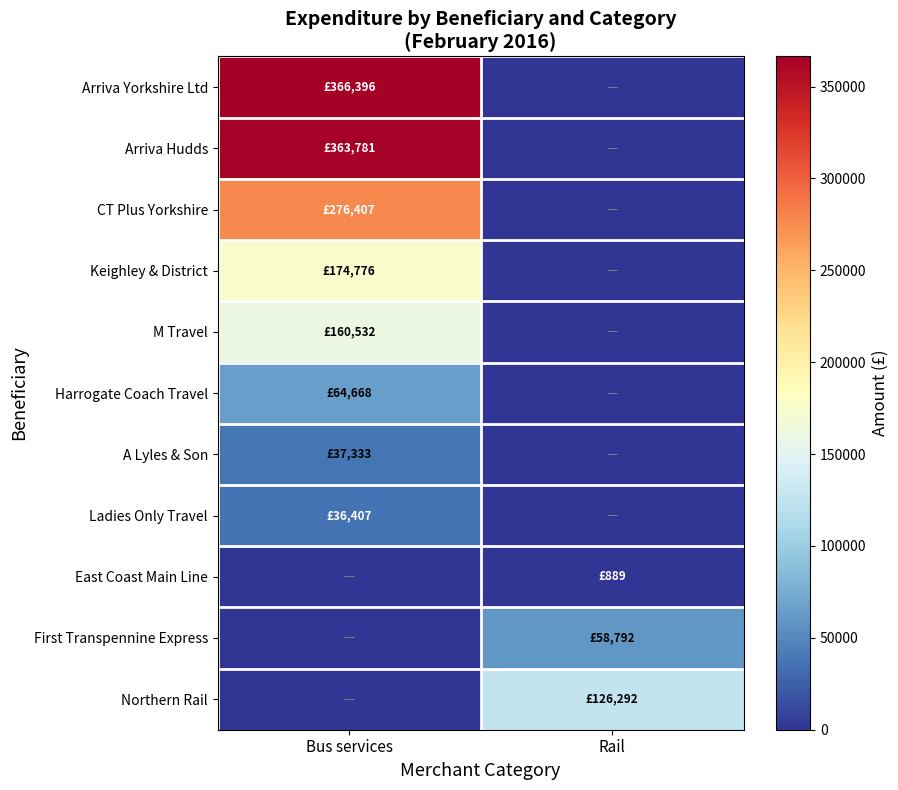

Which has a higher value, Bus services or Rail?

Bus services